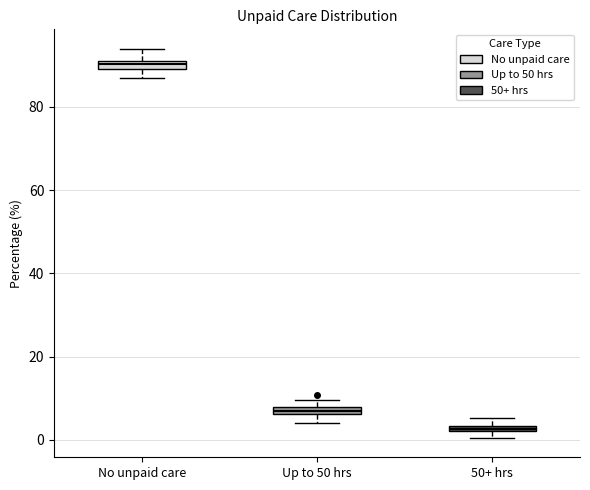

Where is the lower edge of the box for Up to 50 hrs on the y-axis? The values are not printed on the chart, so give them approximately, as read against the axis.

6